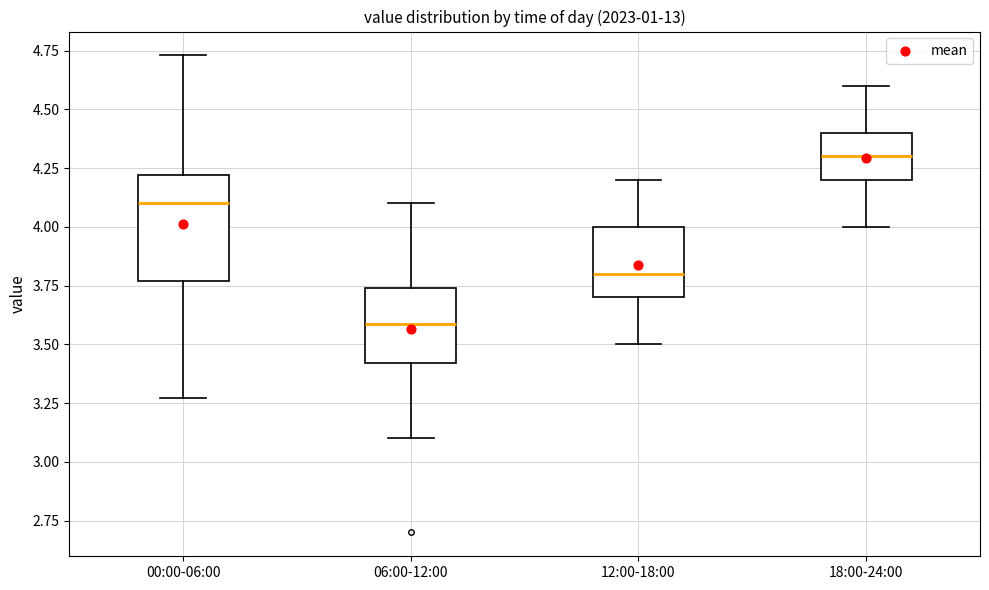

Reading left to right, read every box against the y-axis: the position of its median line, the range the box covers, and the ends of its whiskers. The values are not printed on the chart, so give them approximately, as read against the axis.

00:00-06:00: median 4.10, box 3.75 to 4.20, whiskers 3.25 to 4.75
06:00-12:00: median 3.60, box 3.40 to 3.75, whiskers 3.10 to 4.10
12:00-18:00: median 3.80, box 3.70 to 4.00, whiskers 3.50 to 4.20
18:00-24:00: median 4.30, box 4.20 to 4.40, whiskers 4.00 to 4.60